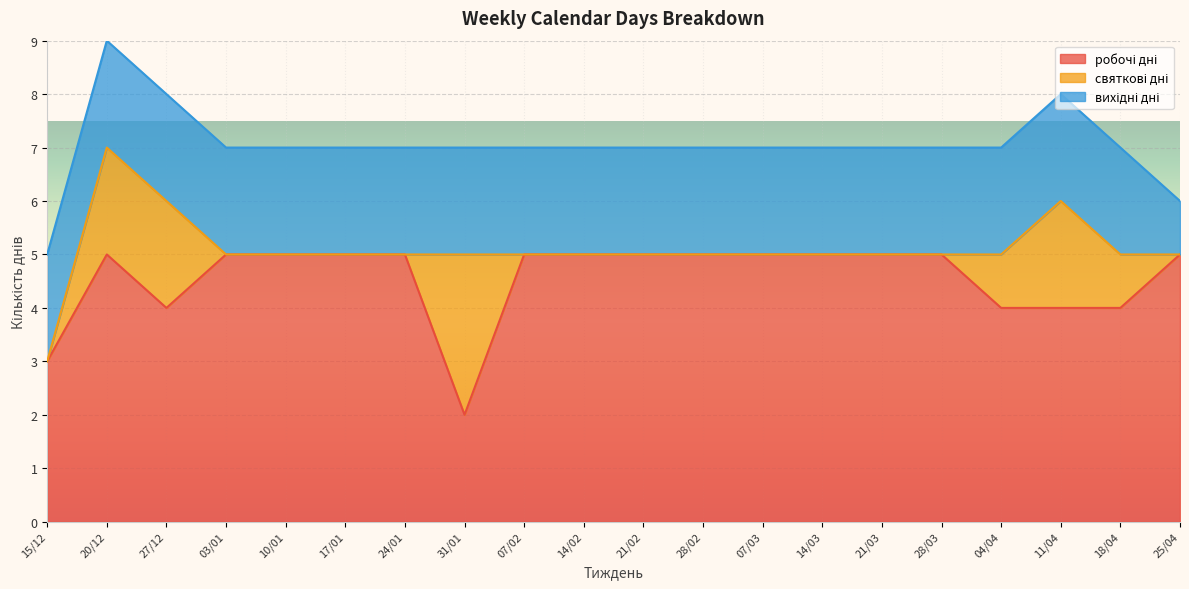

How many lines are shown in the chart?

3